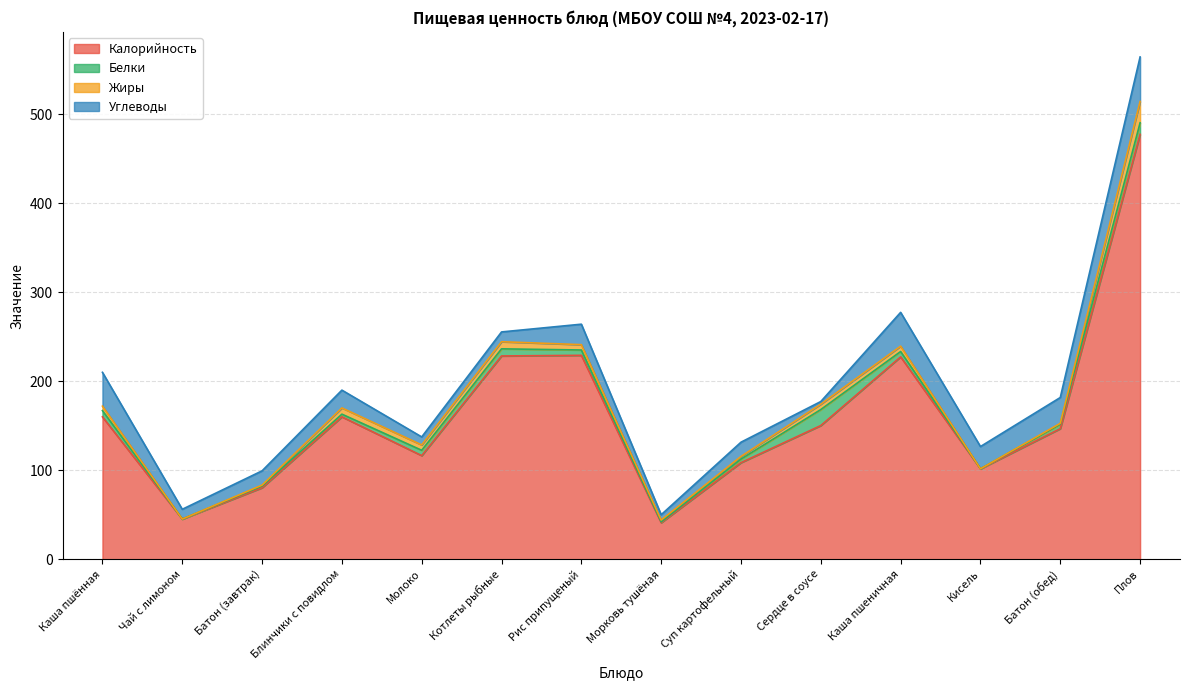

True or false: Жиры has a value of 1.0 at Батон (завтрак).

True